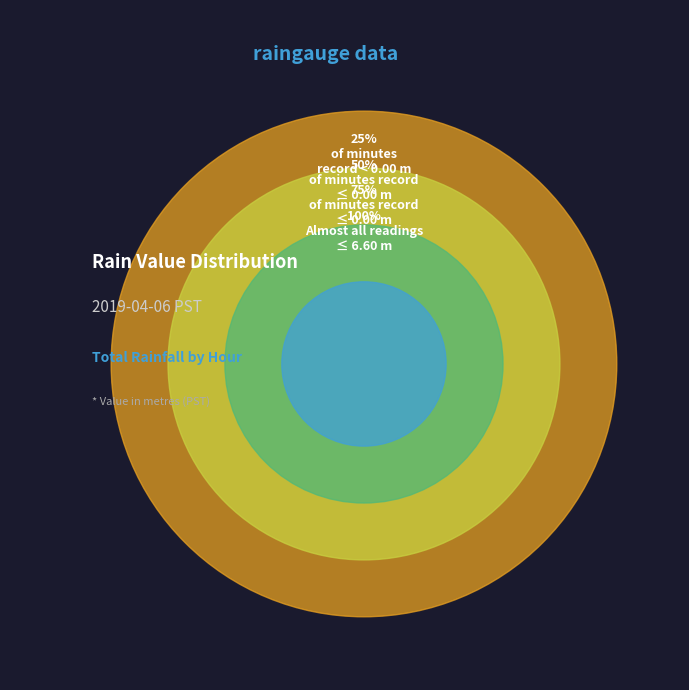

Is there a majority slice in this chart?

Yes